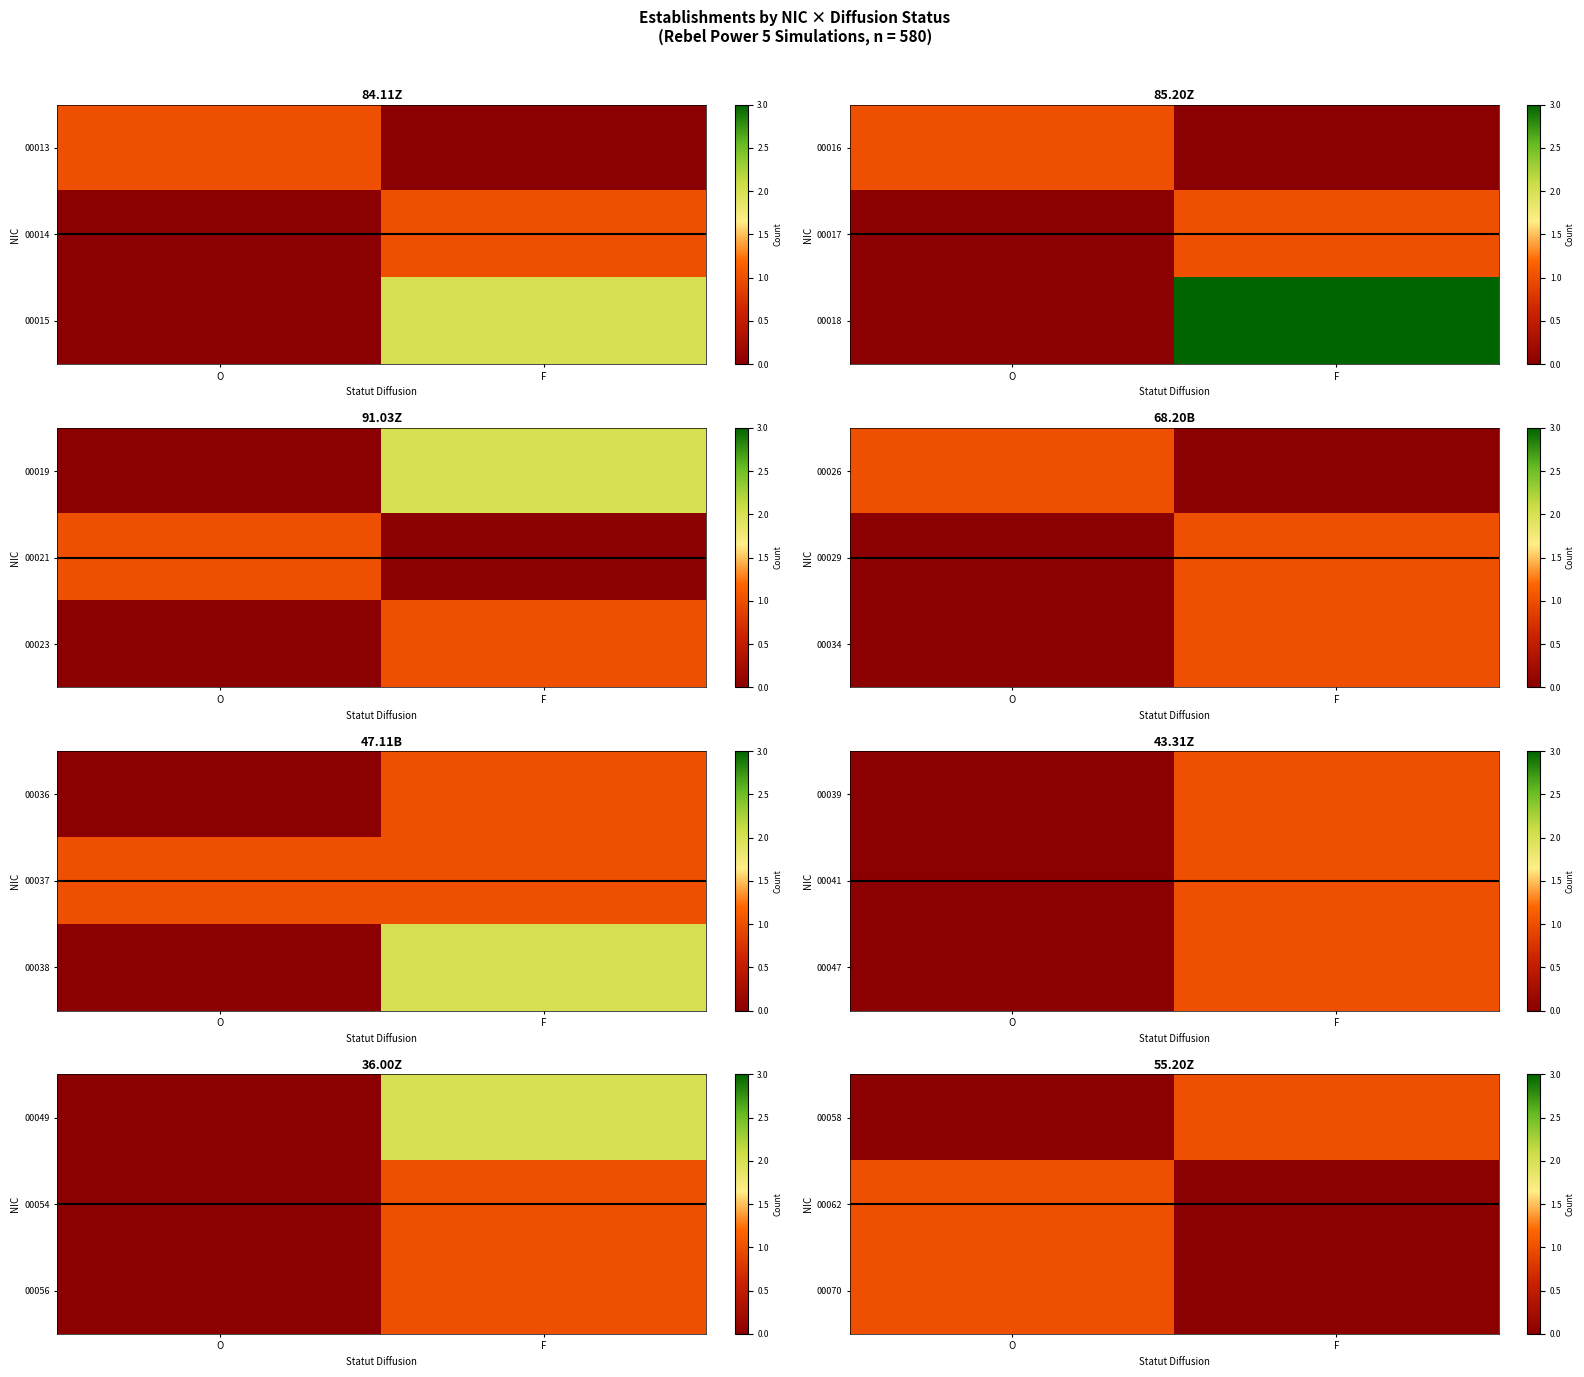

How many values in 00058 are above zero?

1